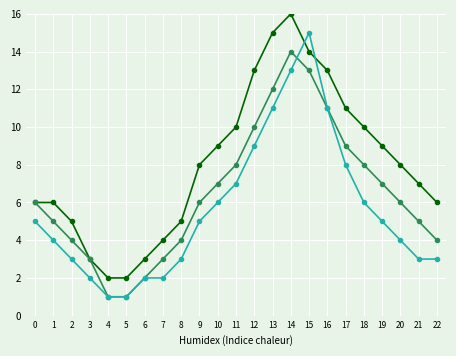

What is the spread (max minus min) of values at 22?

3